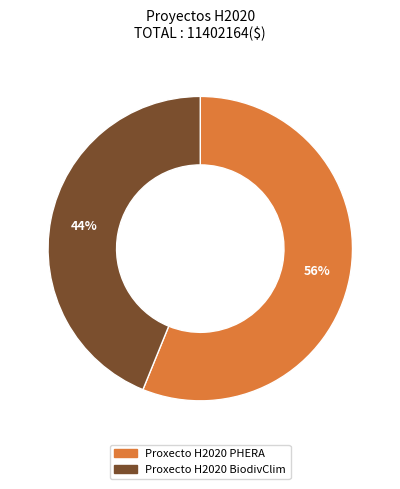

To the nearest percent, what portion does Proxecto H2020 BiodivClim represent?

44%